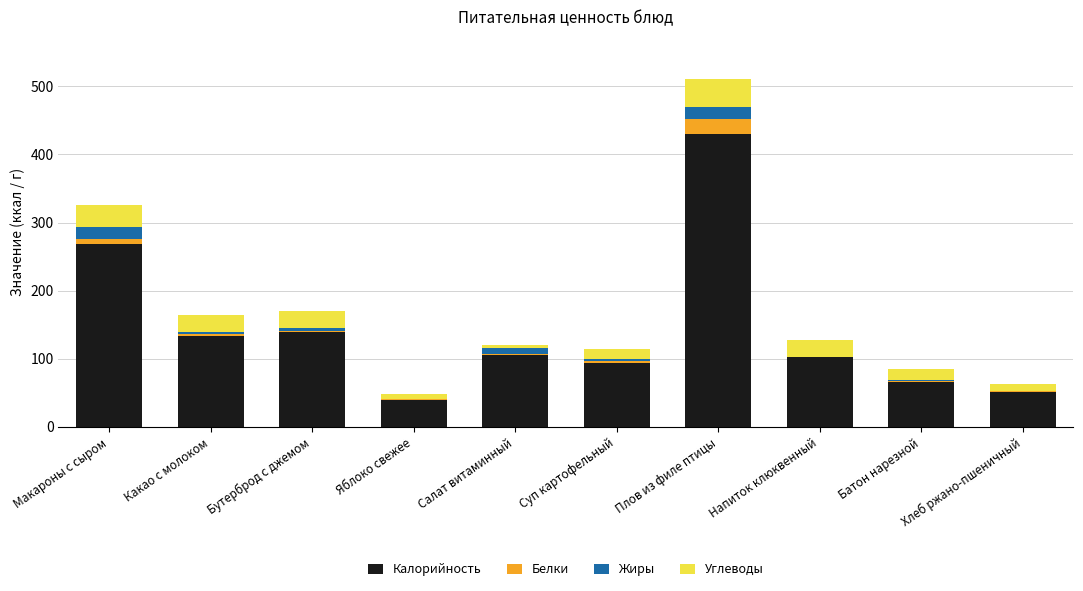

How many categories are shown in the chart?

10